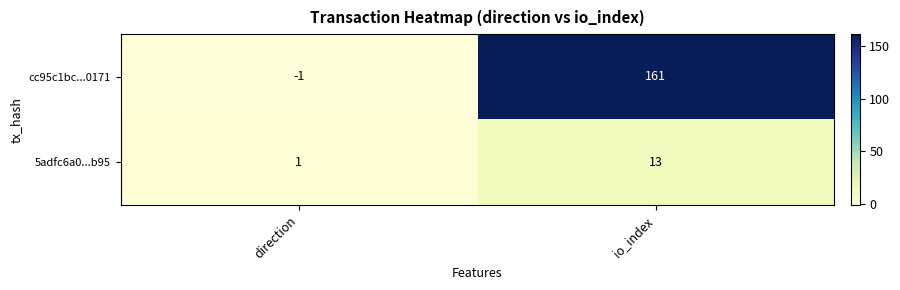

Between direction and io_index, which series saw the biggest shift?

cc95c1bc...0171